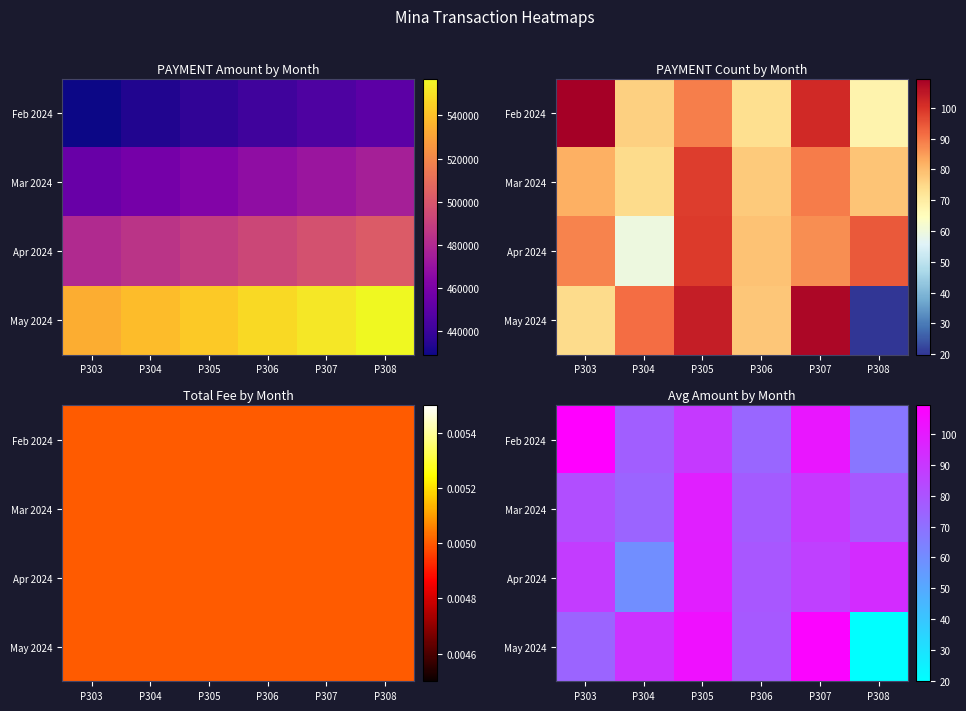

Is it true that Mar 2024 equals 89.3 at P307?

True